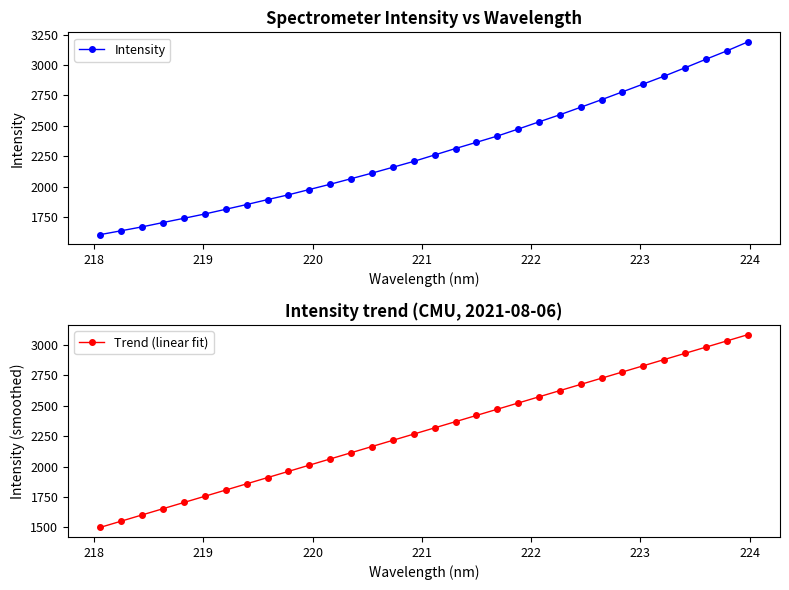

True or false: Trend (linear fit) has more than 0 interior local peaks.

False